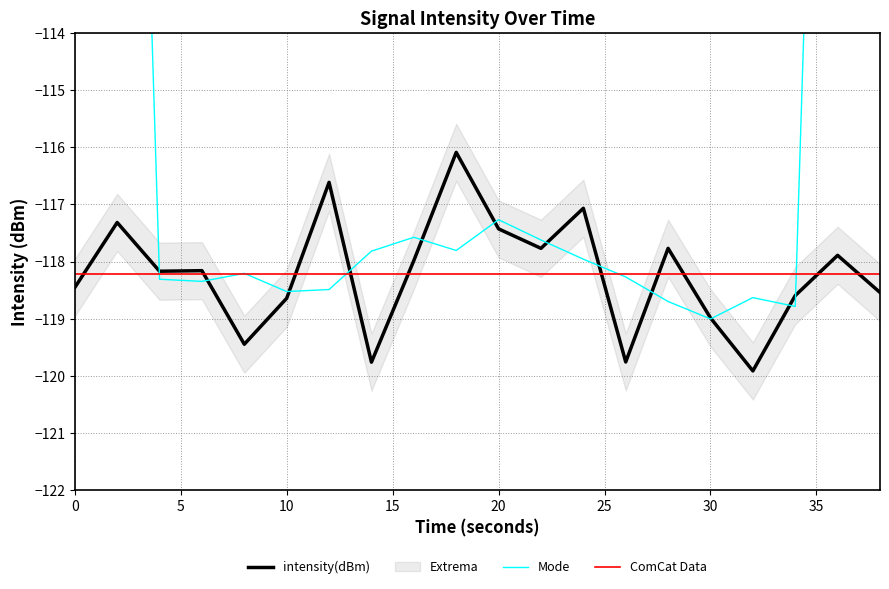

What is the sum of the values at 36 and 0?

-236.3